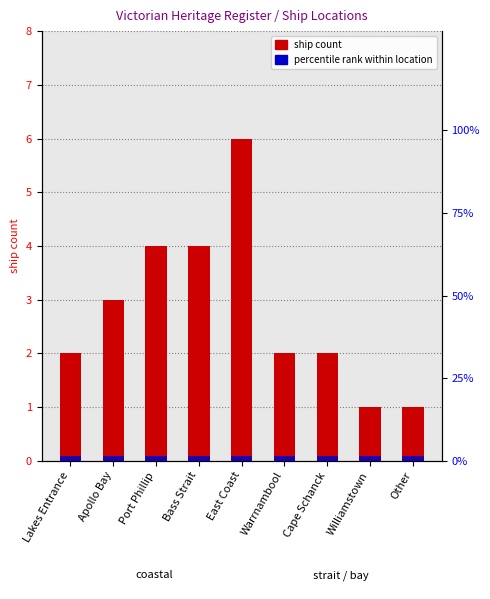

Reading left to right, extract all data points from this chart.

ship count: 2.0	3.0	4.0	4.0	6.0	2.0	2.0	1.0	1.0
percentile rank within location: 1.5	1.5	1.5	1.5	1.5	1.5	1.5	1.5	1.5